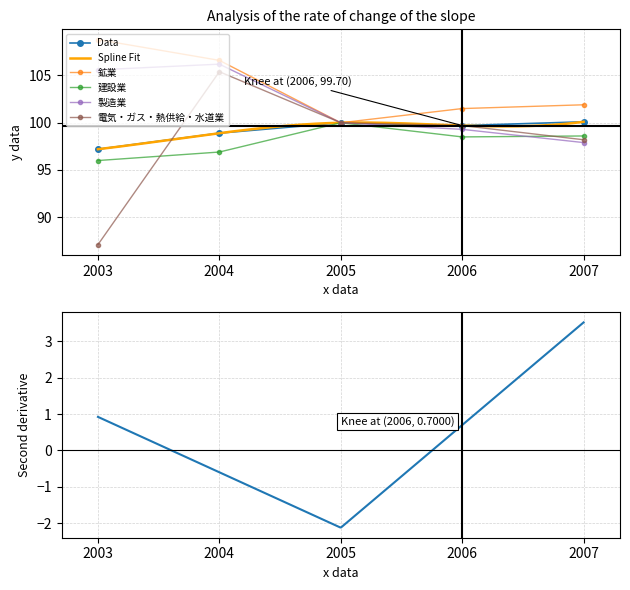

What is the minimum value shown in the chart?

87.1